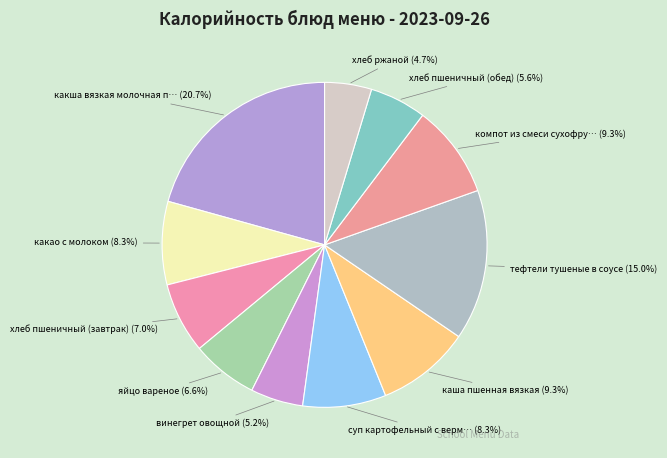

Is there a majority slice in this chart?

No